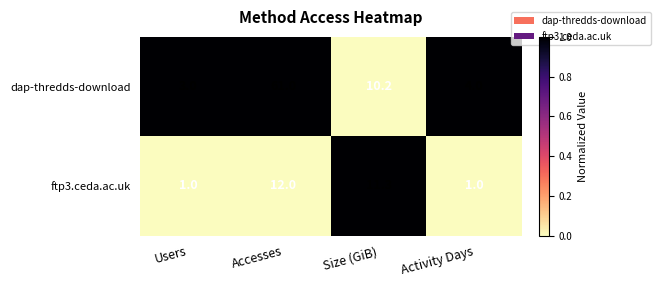

Between Accesses and Size (GiB), which series saw the biggest shift?

dap-thredds-download